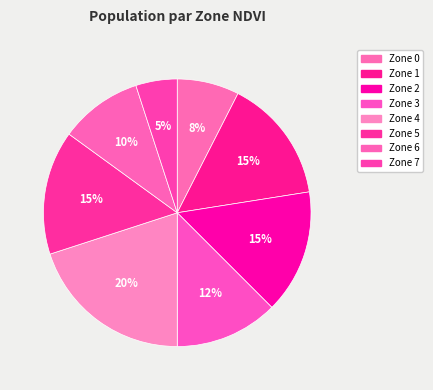

How many slices are in this pie chart?

8